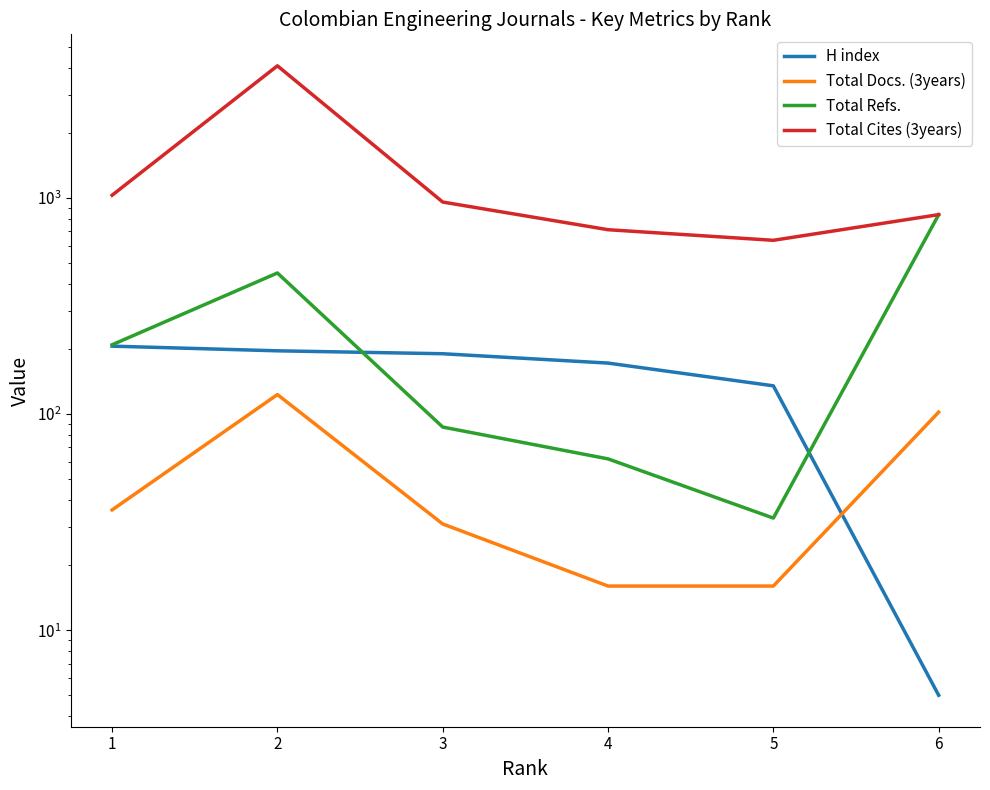

At which label does Total Docs. (3years) first exceed 36?

2